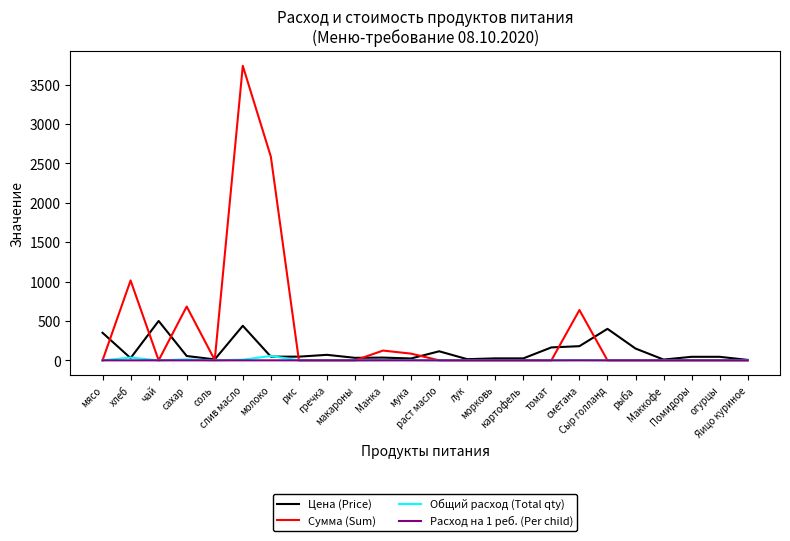

What is the highest value of the Цена (Price) series?

500.0